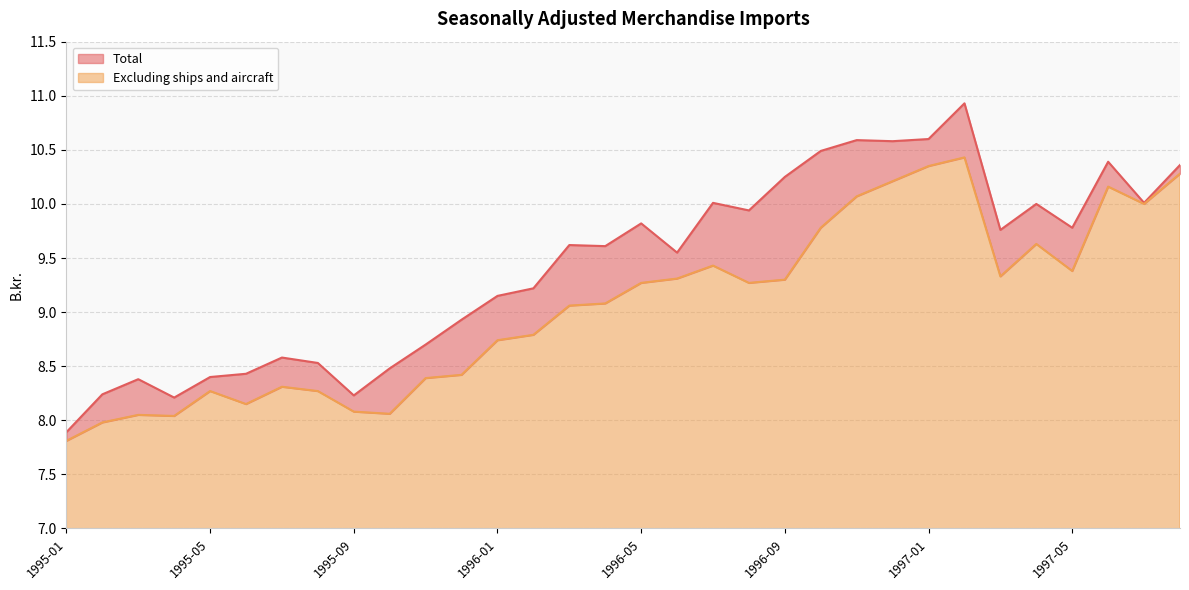

At which category is the sum across all series the highest?

1997-02